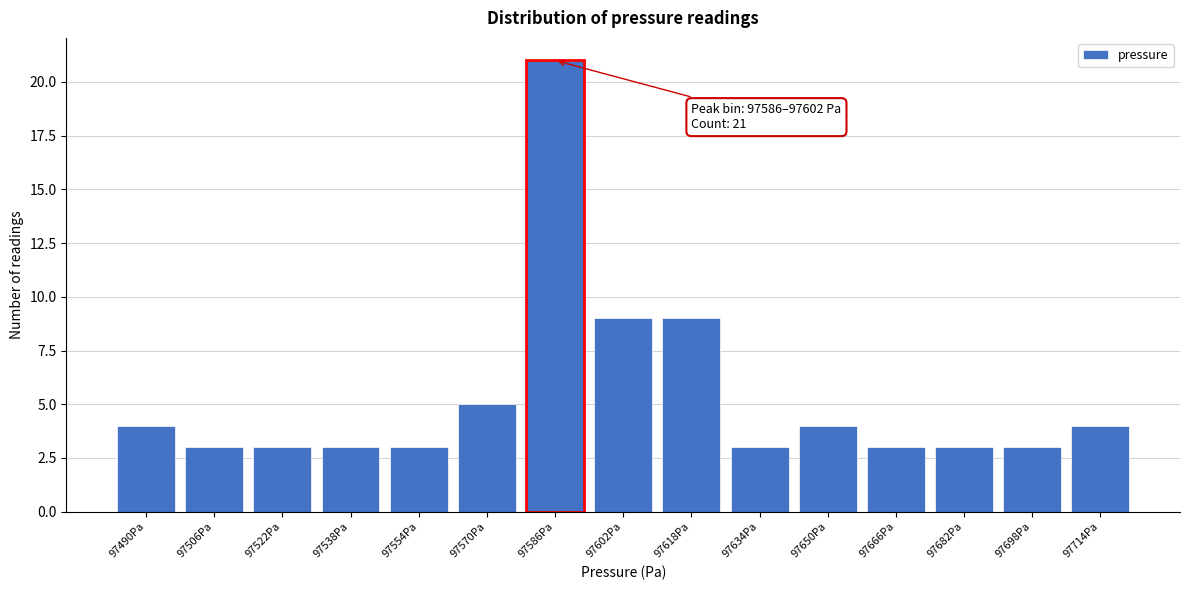

Reading left to right, extract all data points from this chart.

4	3	3	3	3	5	21	9	9	3	4	3	3	3	4